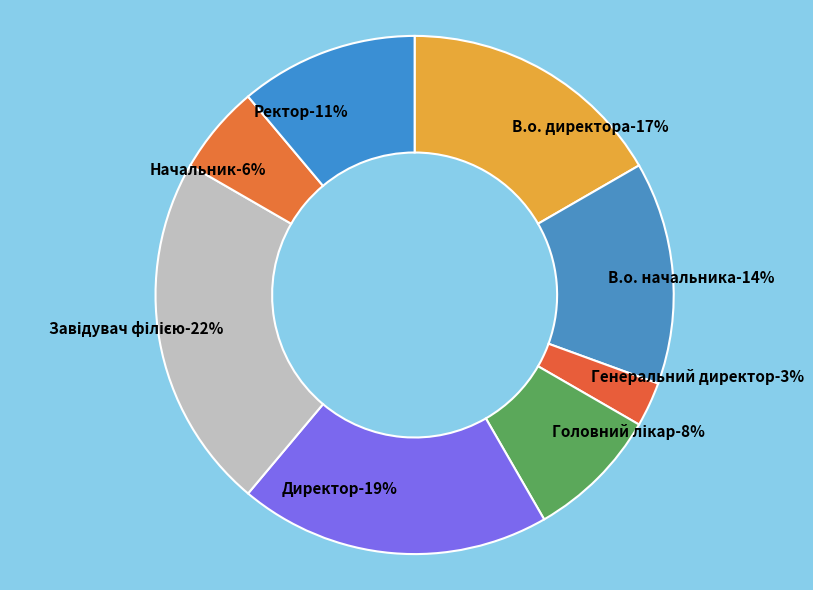

What is the smallest slice in the pie chart?

Генеральний директор